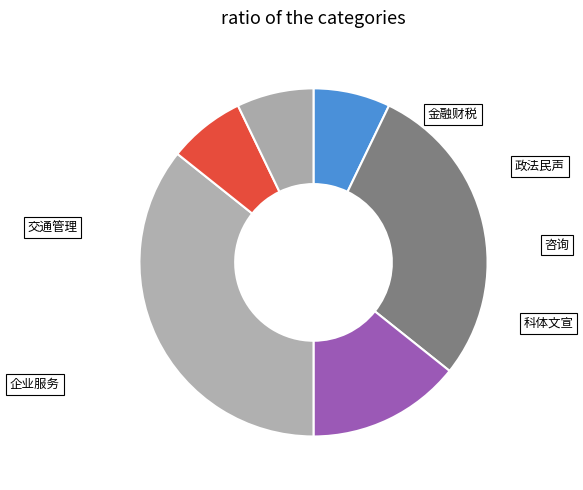

Does 科体文宣 represent more than half of the total?

No